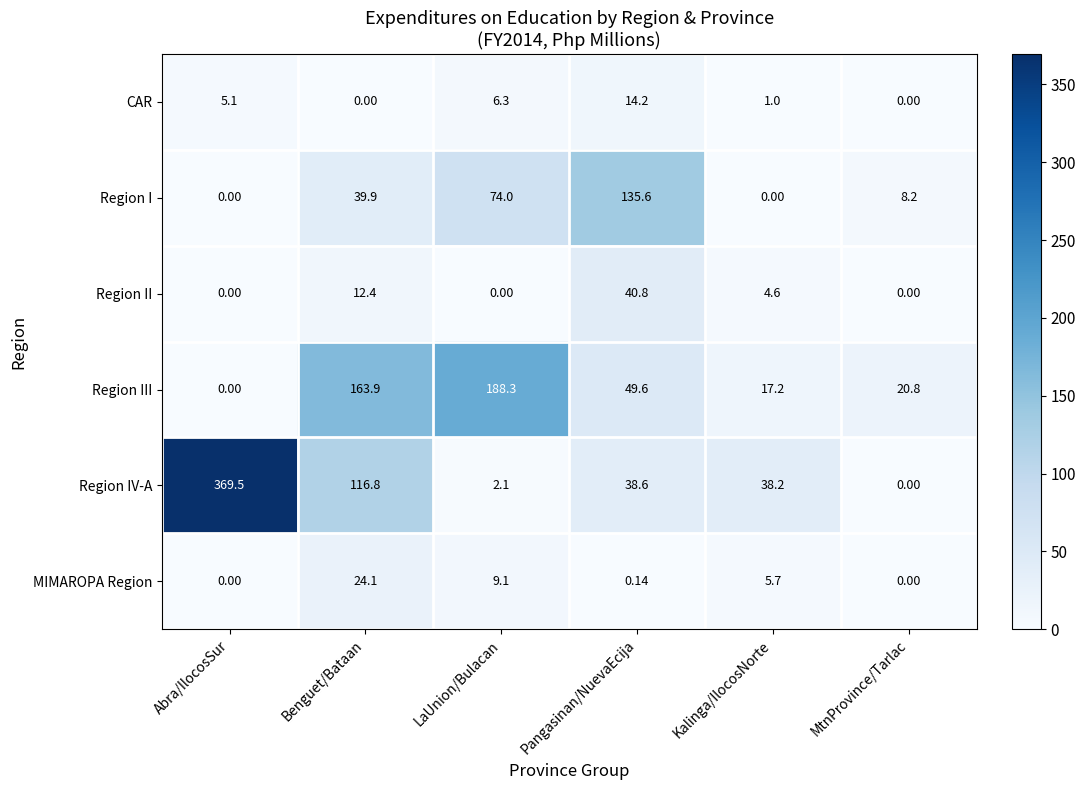

How many values in the CAR series are below 5?

3